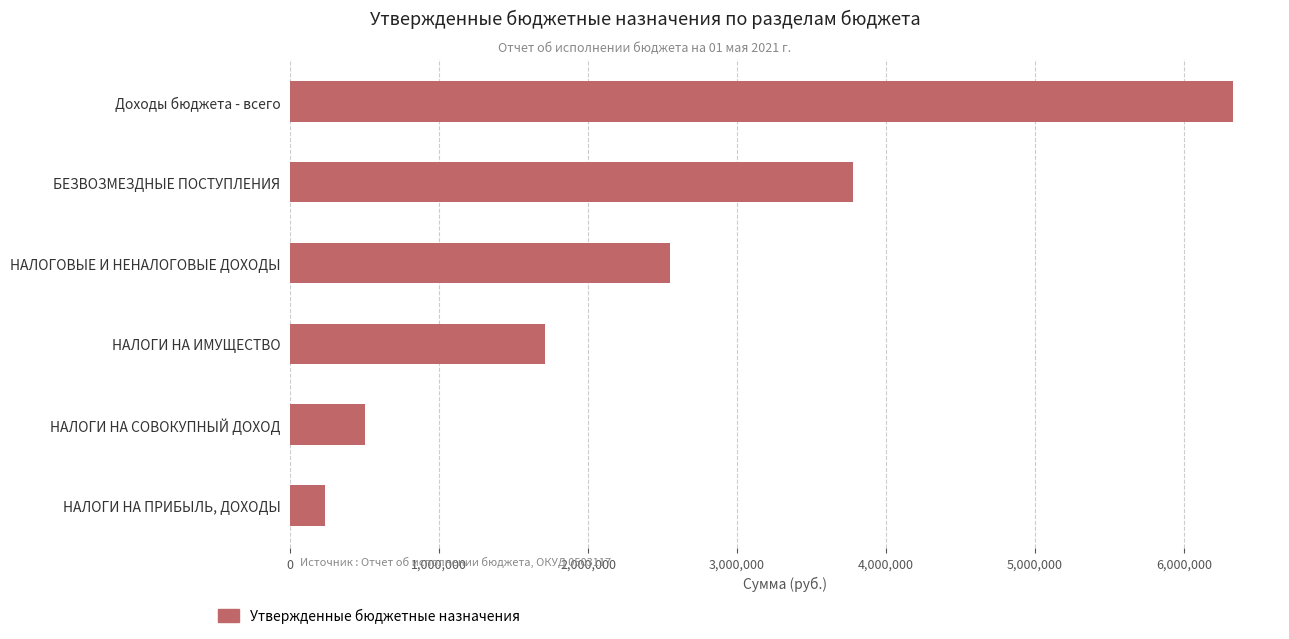

True or false: the data shows 232400 at НАЛОГИ НА ПРИБЫЛЬ, ДОХОДЫ.

True